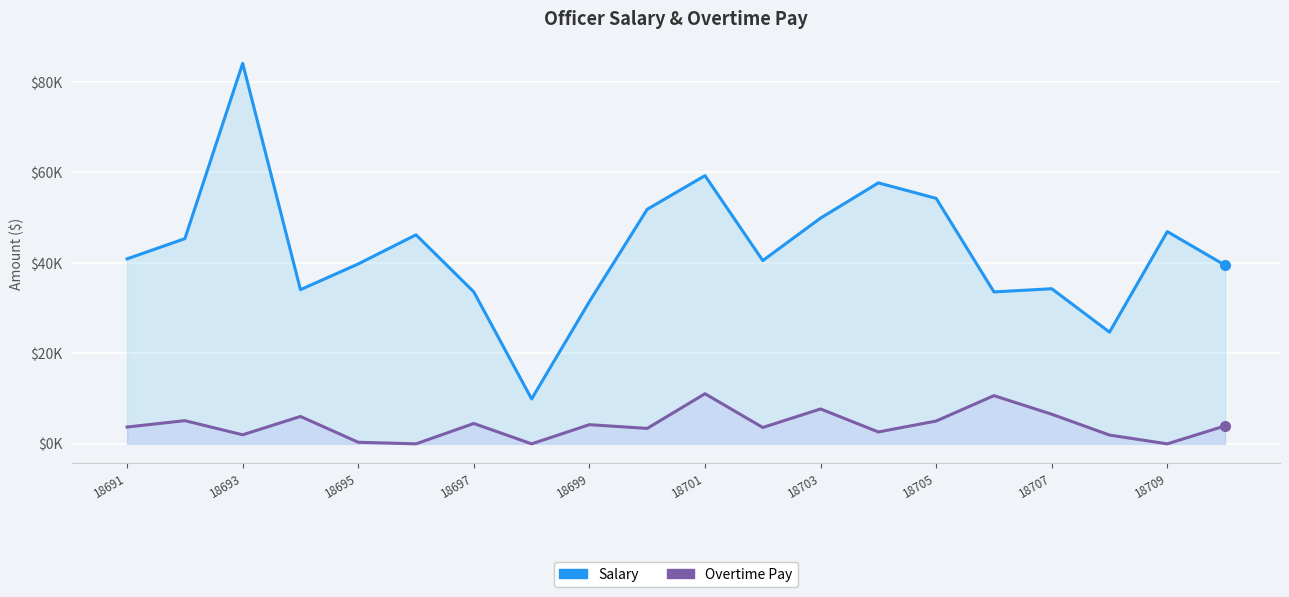

True or false: overtime_pay has more than 1 points higher than both neighbors.

True